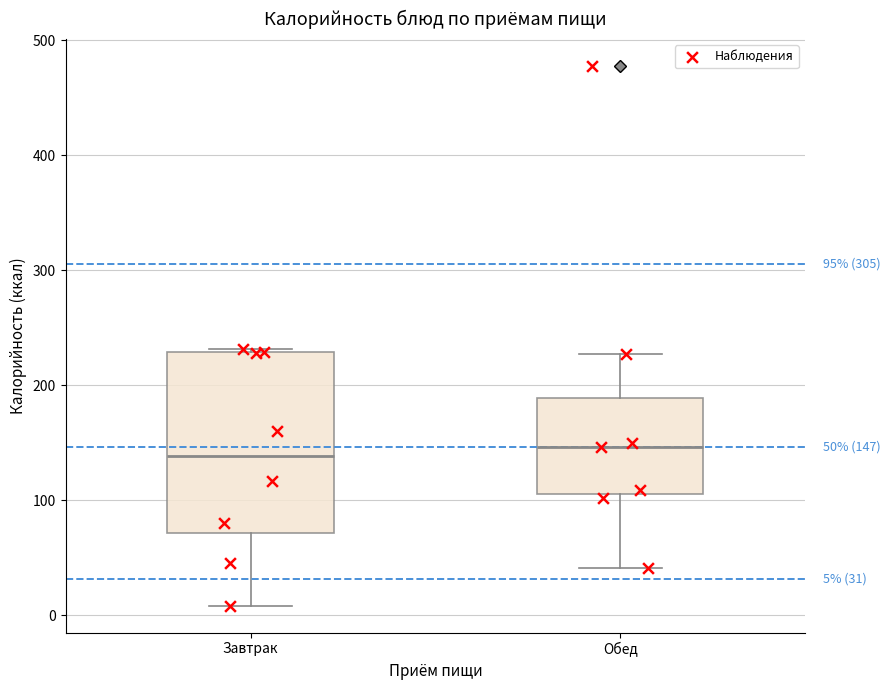

Comparing the boxes themselves (not the whiskers), which one is the tallest?

Завтрак